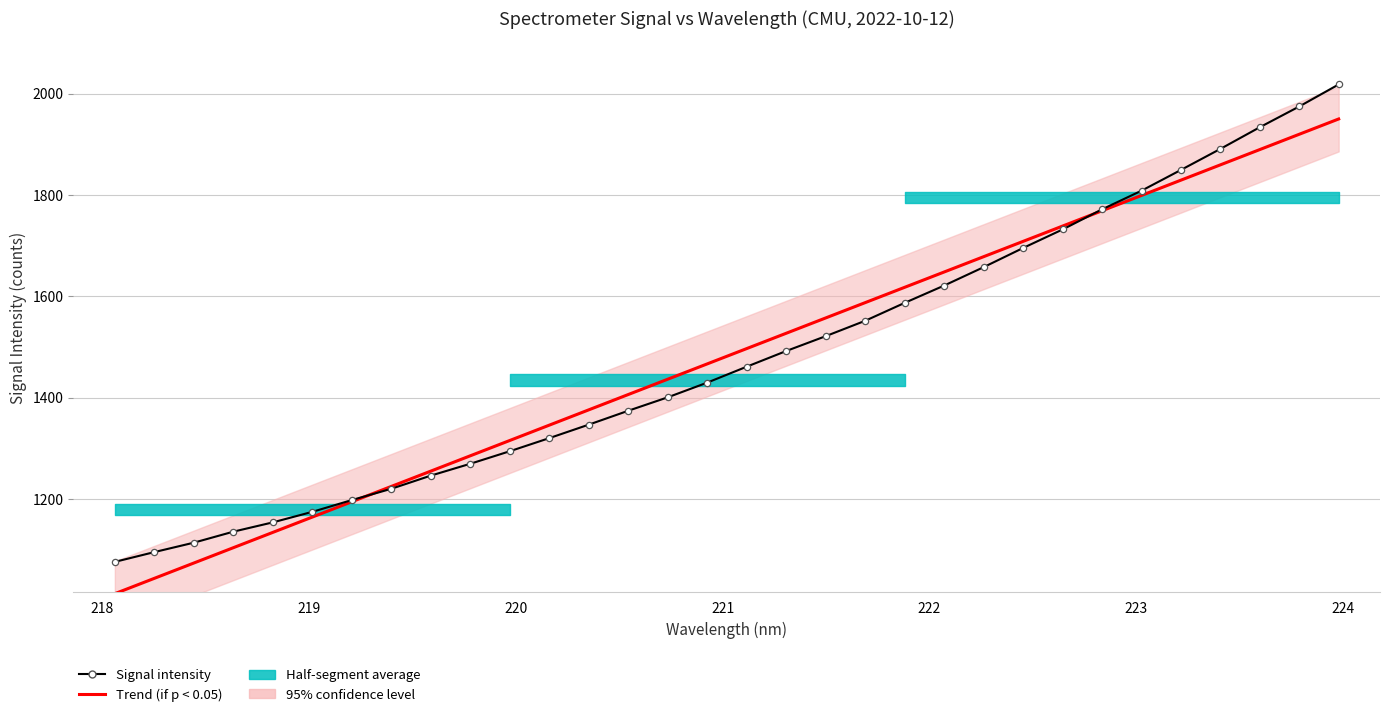

The Signal intensity series shows 1916.9 at 222. True or false?

False